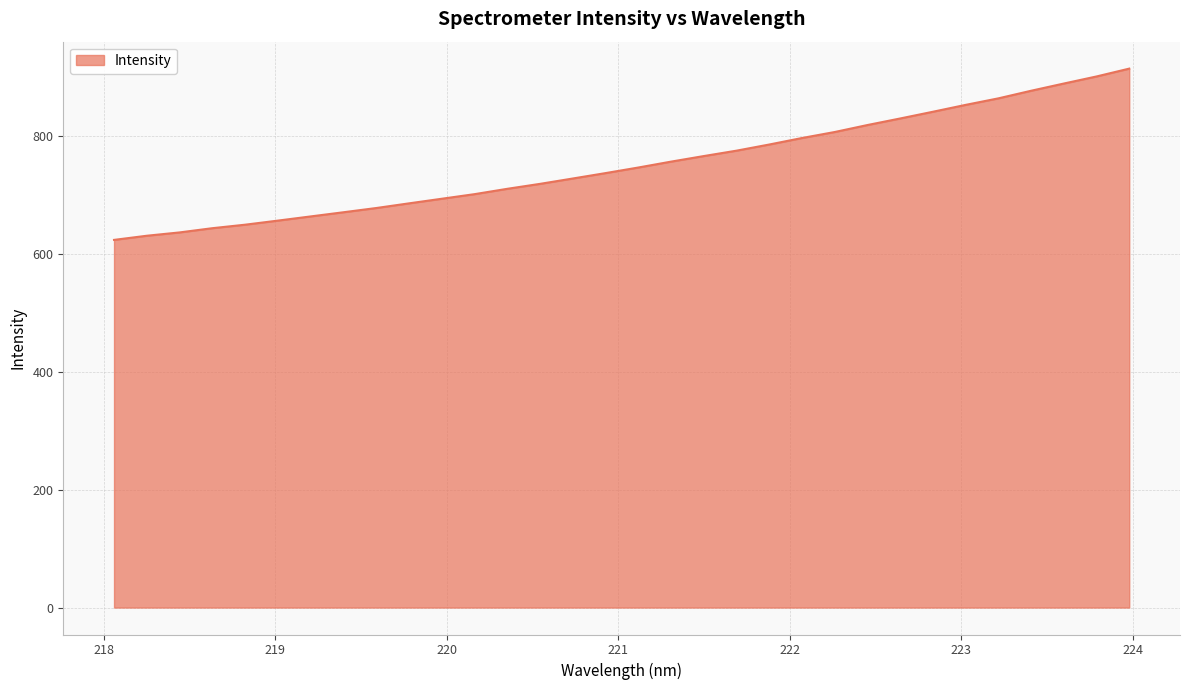

What is the smallest value displayed?

623.5